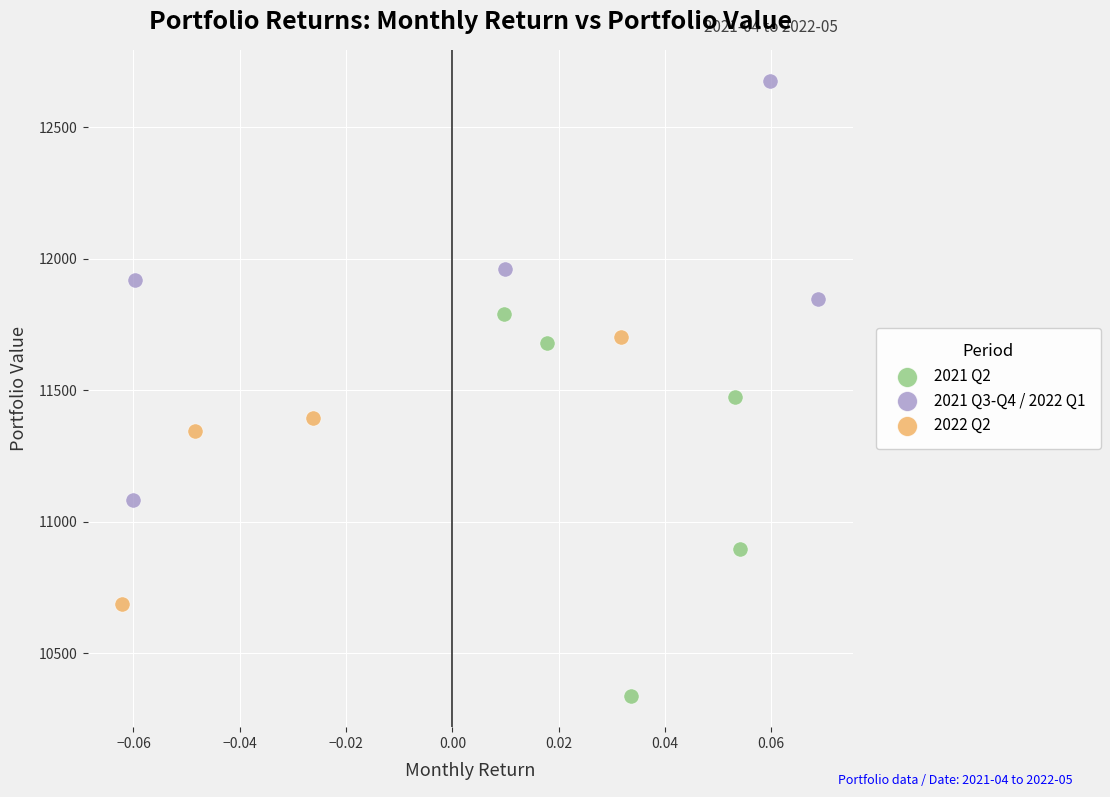

Which series contains the highest Y value?

2021 Q3-Q4 / 2022 Q1